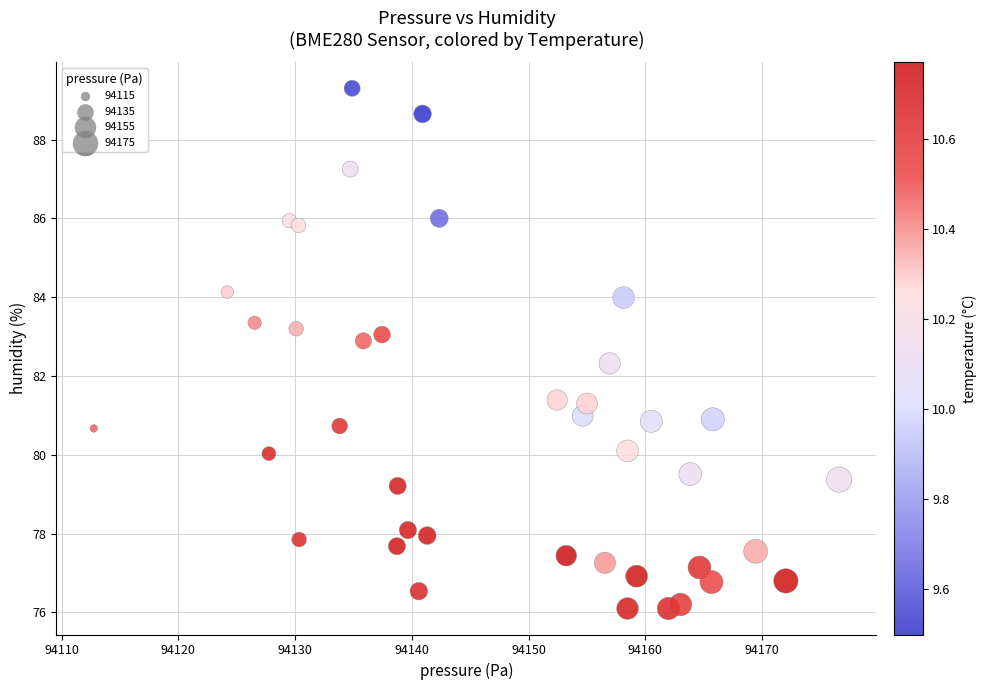

What Y value in the scatter plot is closest to 82?

82.3